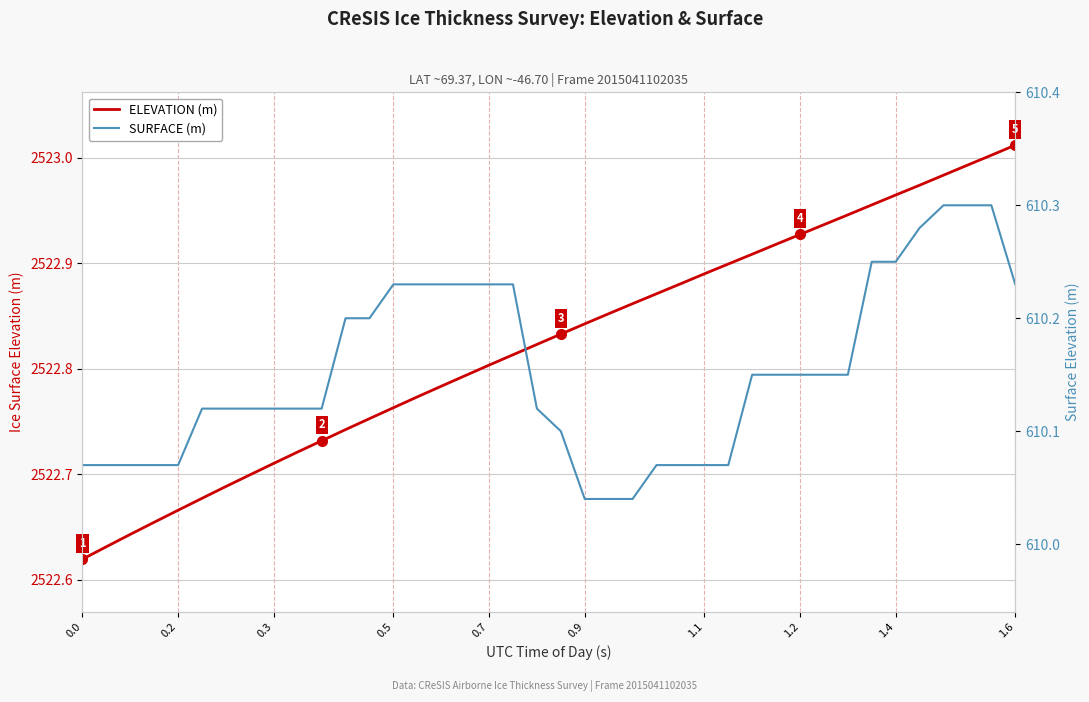

What is the label of the 2nd point from the left?

0.2